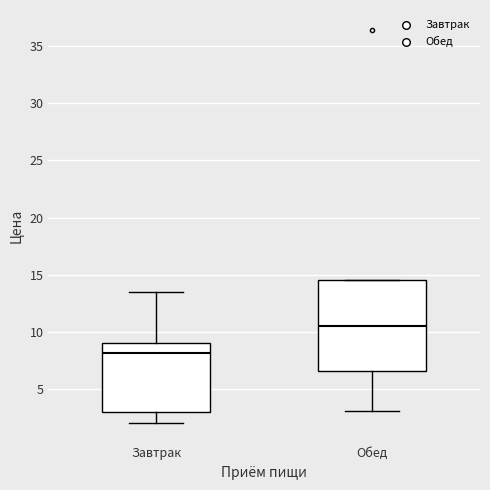

Reading left to right, transcribe this box plot: for each box, give where its median line is, the range the box spans, and where its two whiskers end, as read against the y-axis. The values are not printed on the chart, so give them approximately, as read against the axis.

Завтрак: median 8.0, box 3.0 to 9.0, whiskers 2.0 to 13.5
Обед: median 10.5, box 6.5 to 14.5, whiskers 3.0 to 14.5